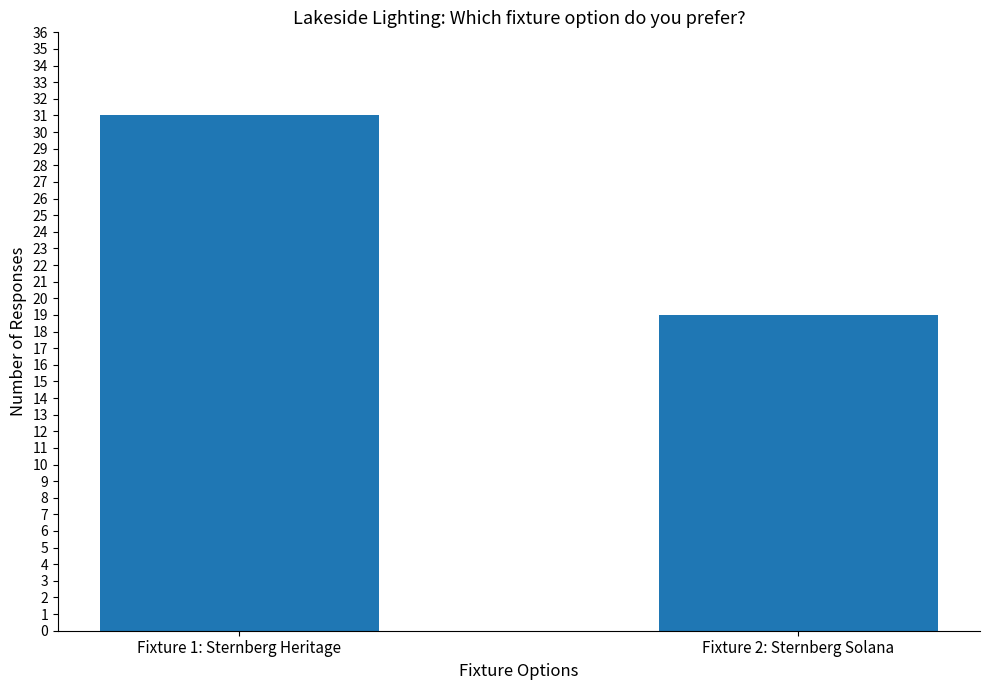

What is the label of the 2nd bar from the left?

Fixture 2: Sternberg Solana